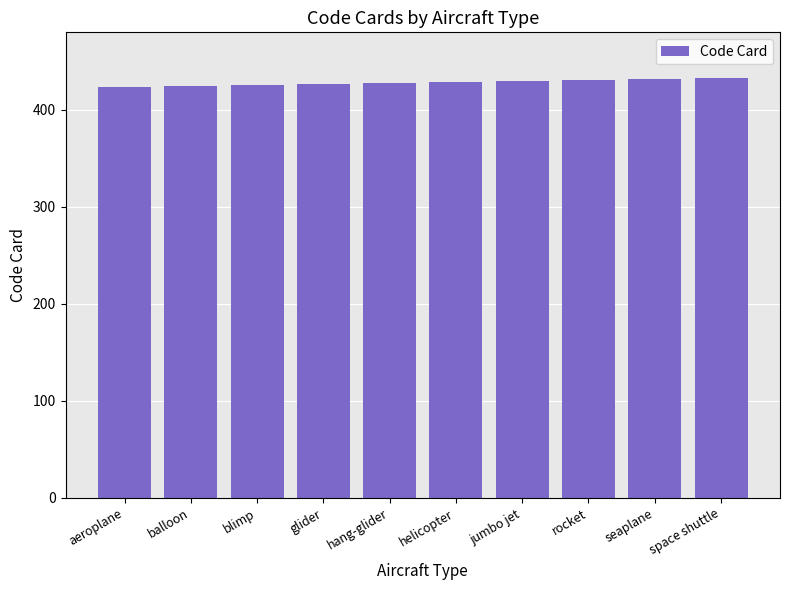

True or false: the data shows 133 at helicopter.

False